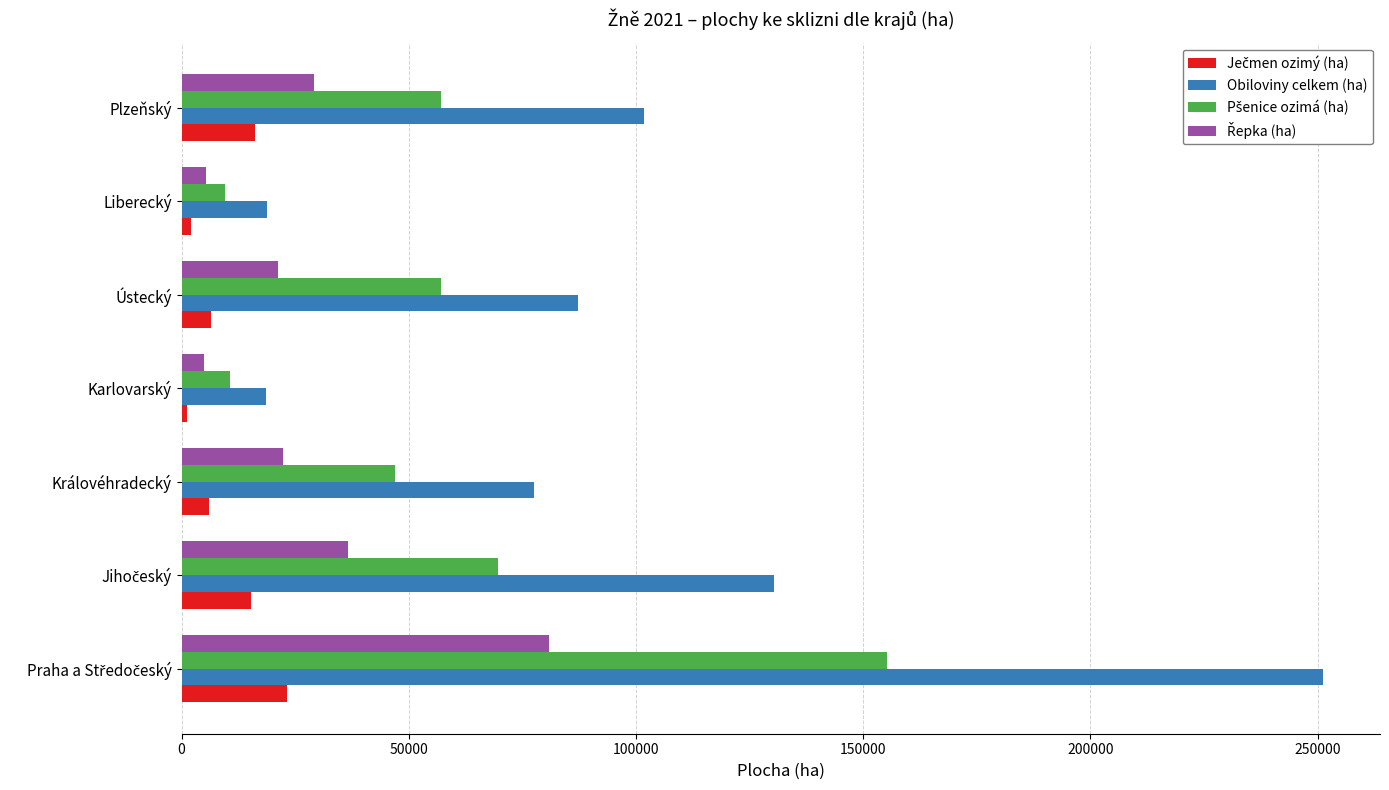

What is the difference between the maximum and second lowest values in the Obiloviny celkem (ha) series?

232472.7